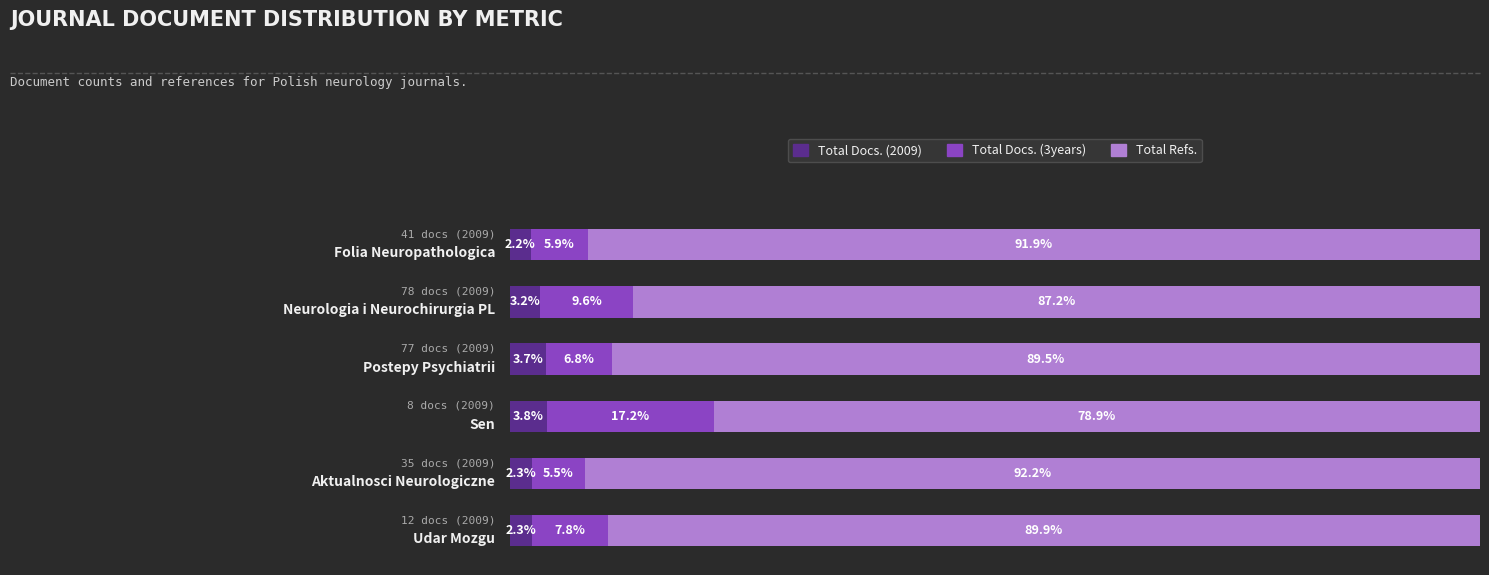

What are all the series names shown in the legend?

Total Docs. (2009), Total Docs. (3years), Total Refs.